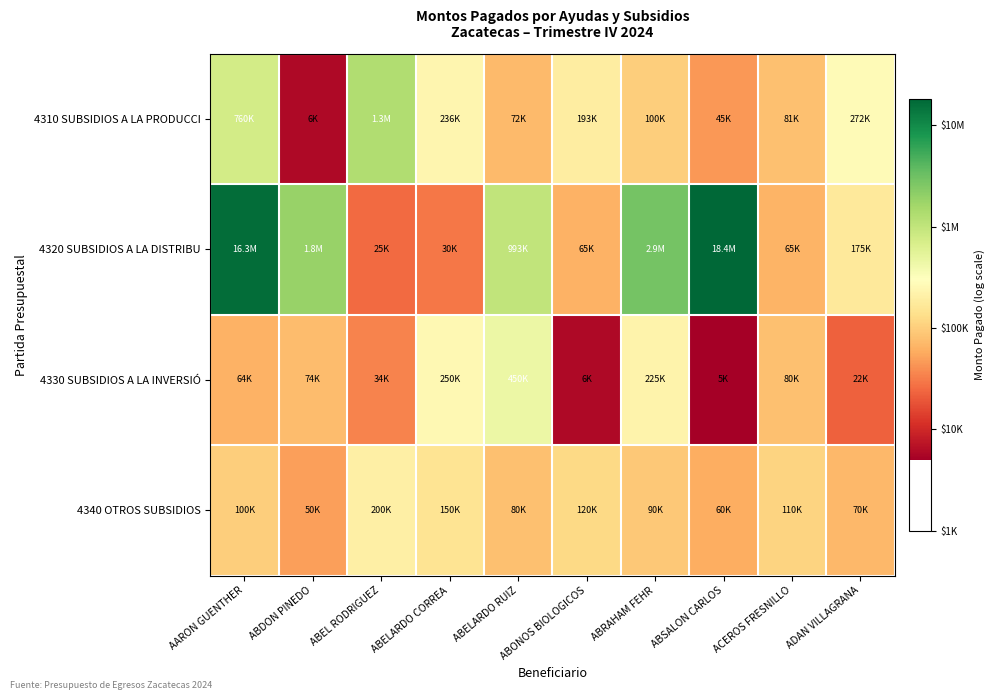

Reading left to right, extract all data points from this chart.

4310 SUBSIDIOS A LA PRODUCCI: AARON GUENTHER=13.5	ABDON PINEDO=8.7	ABEL RODRIGUEZ=14.1	ABELARDO CORREA=12.4	ABELARDO RUIZ=11.2	ABONOS BIOLOGICOS=12.2	ABRAHAM FEHR=11.5	ABSALON CARLOS=10.7	ACEROS FRESNILLO=11.3	ADAN VILLAGRANA=12.5
4320 SUBSIDIOS A LA DISTRIBU: AARON GUENTHER=16.6	ABDON PINEDO=14.4	ABEL RODRIGUEZ=10.1	ABELARDO CORREA=10.3	ABELARDO RUIZ=13.8	ABONOS BIOLOGICOS=11.1	ABRAHAM FEHR=14.9	ABSALON CARLOS=16.7	ACEROS FRESNILLO=11.1	ADAN VILLAGRANA=12.1
4330 SUBSIDIOS A LA INVERSIÓ: AARON GUENTHER=11.1	ABDON PINEDO=11.2	ABEL RODRIGUEZ=10.4	ABELARDO CORREA=12.4	ABELARDO RUIZ=13.0	ABONOS BIOLOGICOS=8.7	ABRAHAM FEHR=12.3	ABSALON CARLOS=8.5	ACEROS FRESNILLO=11.3	ADAN VILLAGRANA=10.0
4340 OTROS SUBSIDIOS: AARON GUENTHER=11.5	ABDON PINEDO=10.8	ABEL RODRIGUEZ=12.2	ABELARDO CORREA=11.9	ABELARDO RUIZ=11.3	ABONOS BIOLOGICOS=11.7	ABRAHAM FEHR=11.4	ABSALON CARLOS=11.0	ACEROS FRESNILLO=11.6	ADAN VILLAGRANA=11.2